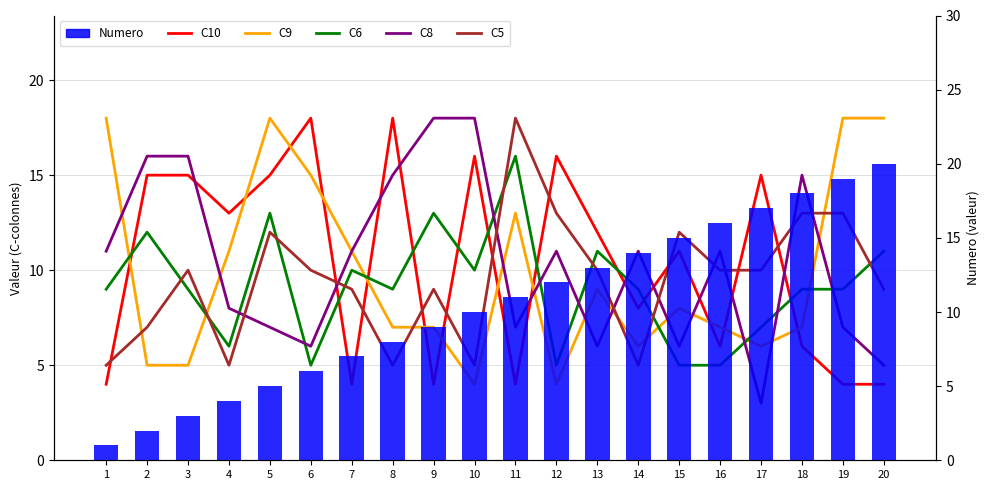

Which series has the largest total across all categories?

Numero